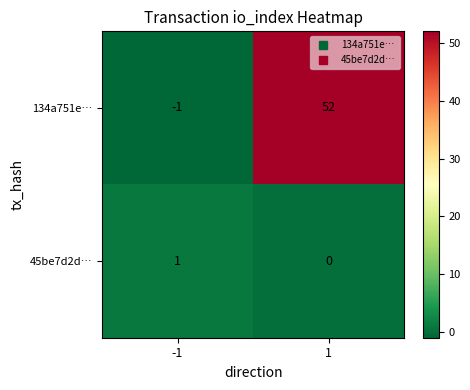

The value of 134a751e… at -1 is -1. True or false?

True